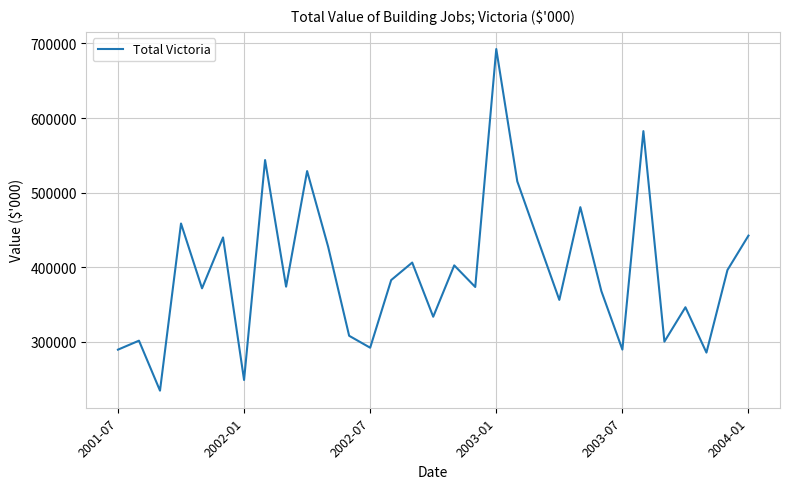

What is the minimum value shown in the chart?

234355